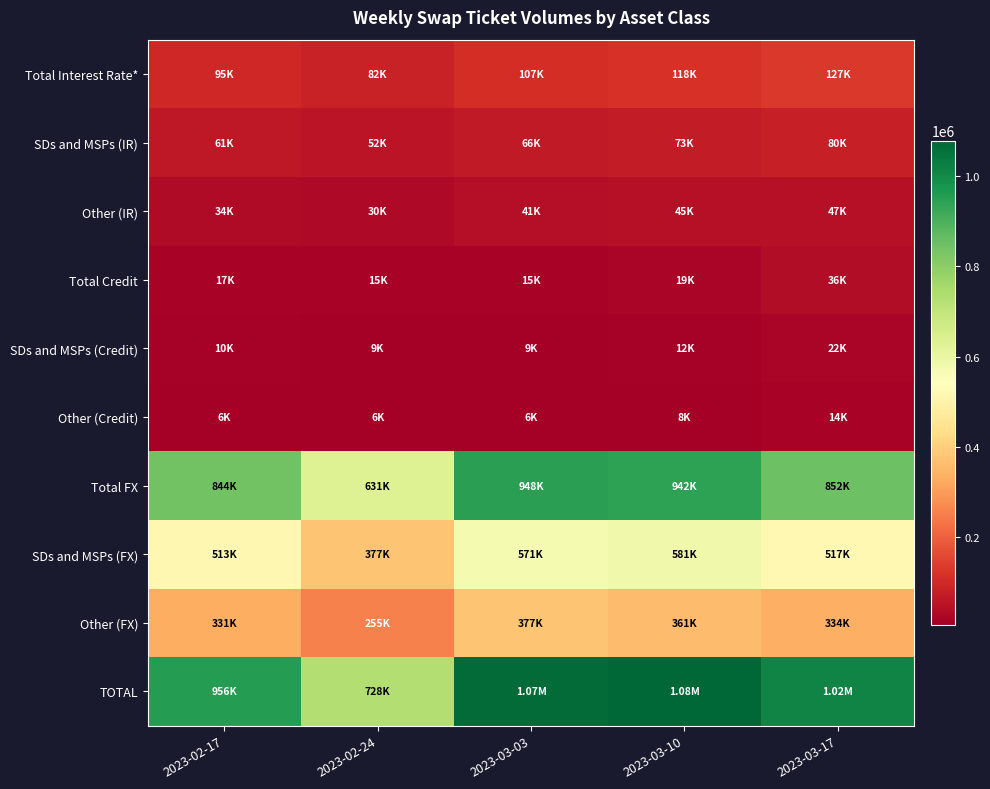

Which has a higher value, 2023-03-17 or 2023-03-03?

2023-03-17